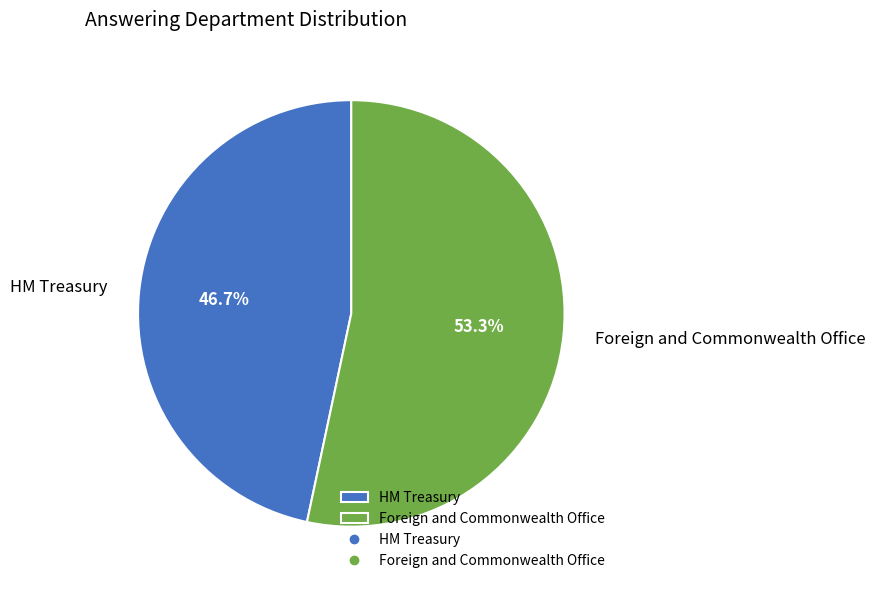

Is it true that Foreign and Commonwealth Office is 67% of the pie?

False